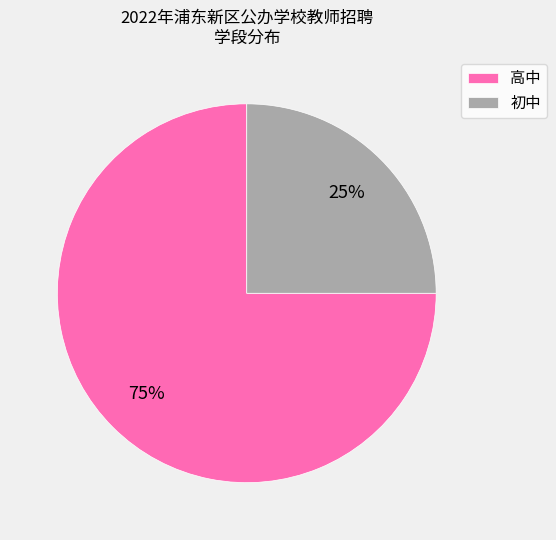

Approximately how many times larger is the value at 初中 compared to 高中?

0.3